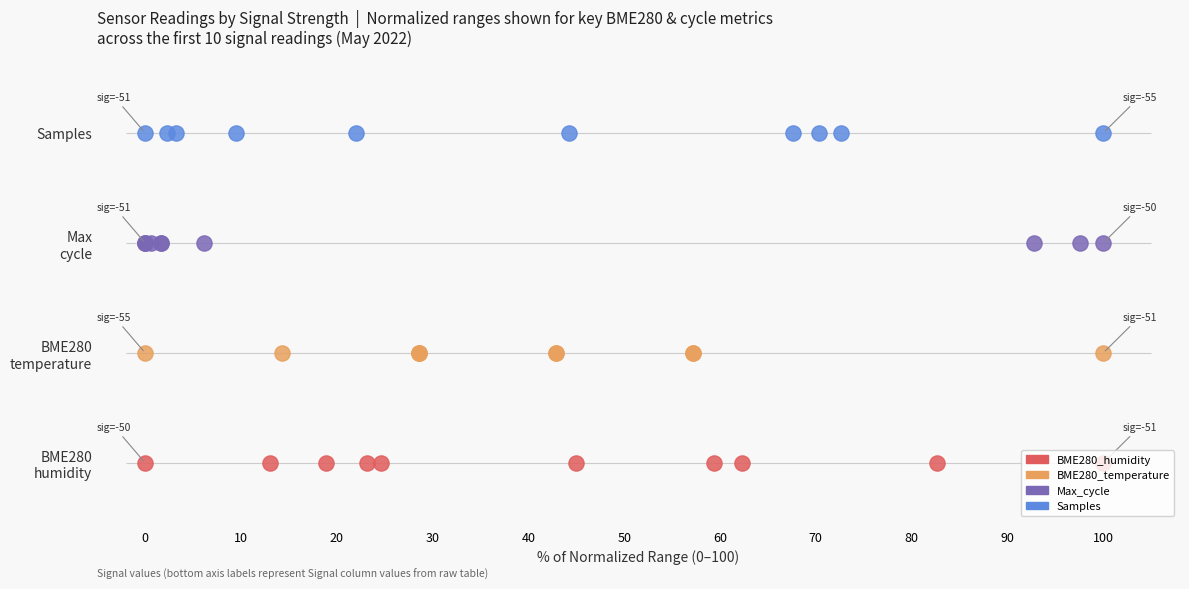

At how many categories does at least one series exceed 3?

10